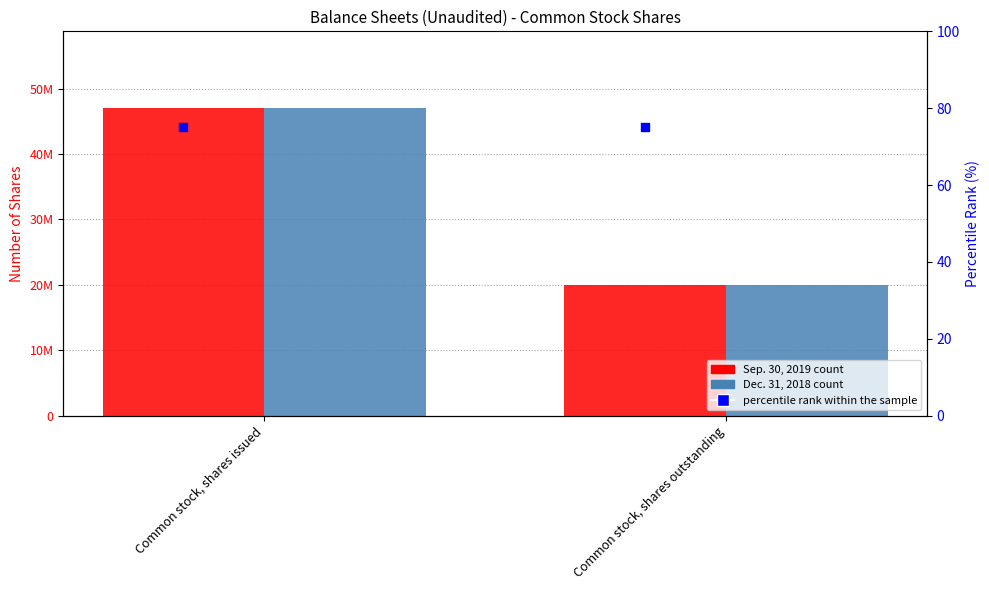

What are all the series names shown in the legend?

Sep. 30, 2019, Dec. 31, 2018, percentile rank within the sample